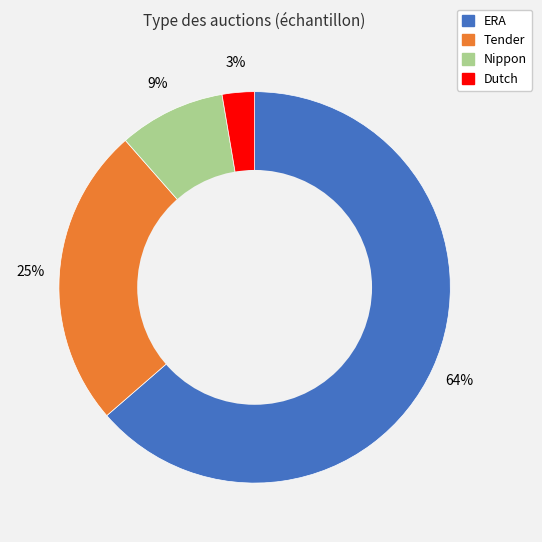

The ERA slice represents 64% of the pie. True or false?

True